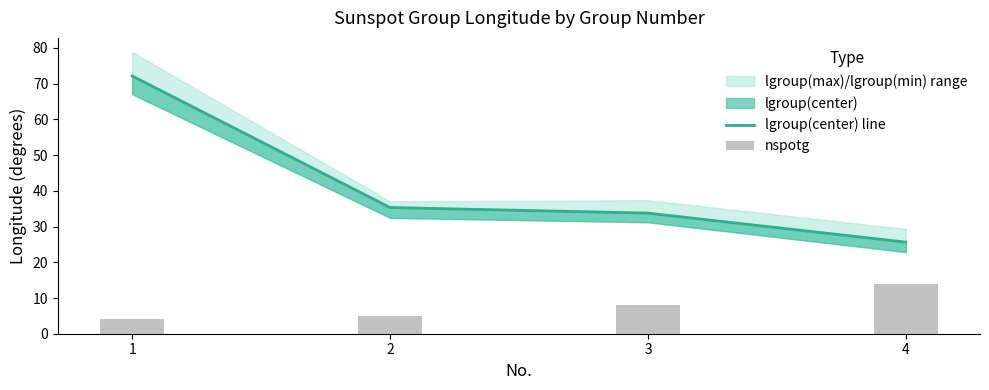

What is the sum of all nspotg values?

31.0